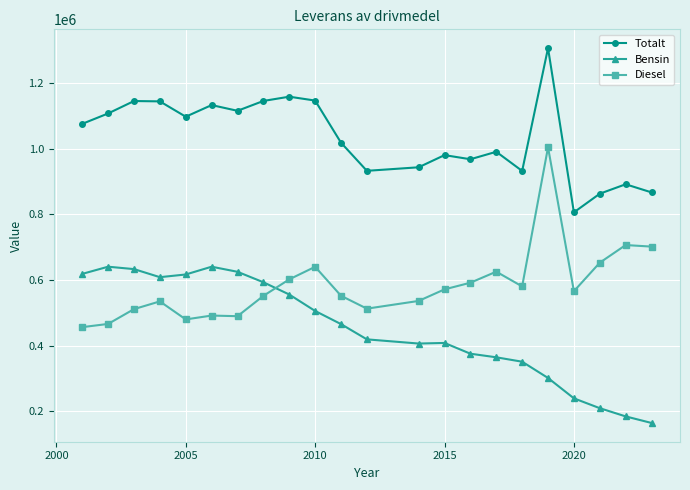

What are all the series names shown in the legend?

Totalt, Bensin, Diesel